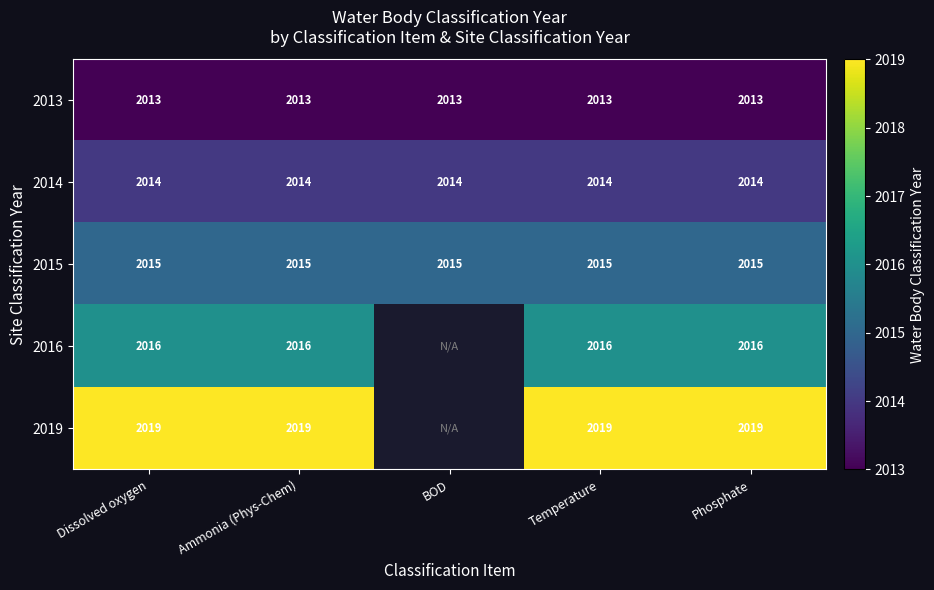

At Temperature, list the series in order from largest to smallest.

2019, 2016, 2015, 2014, 2013